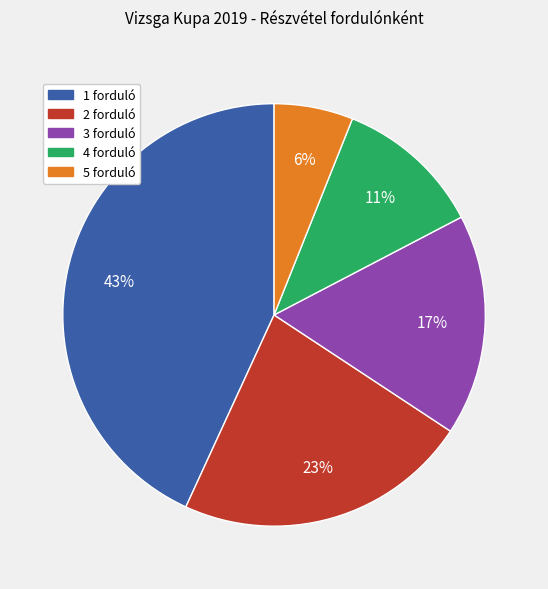

Which category has the smallest portion of the pie?

5 forduló